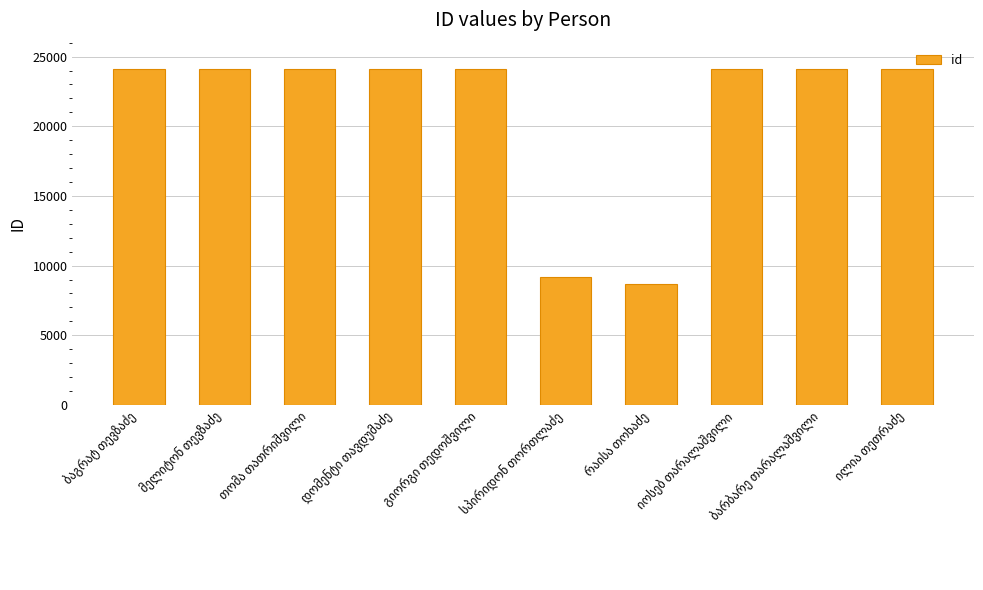

What is the difference between the maximum and minimum values?

15446